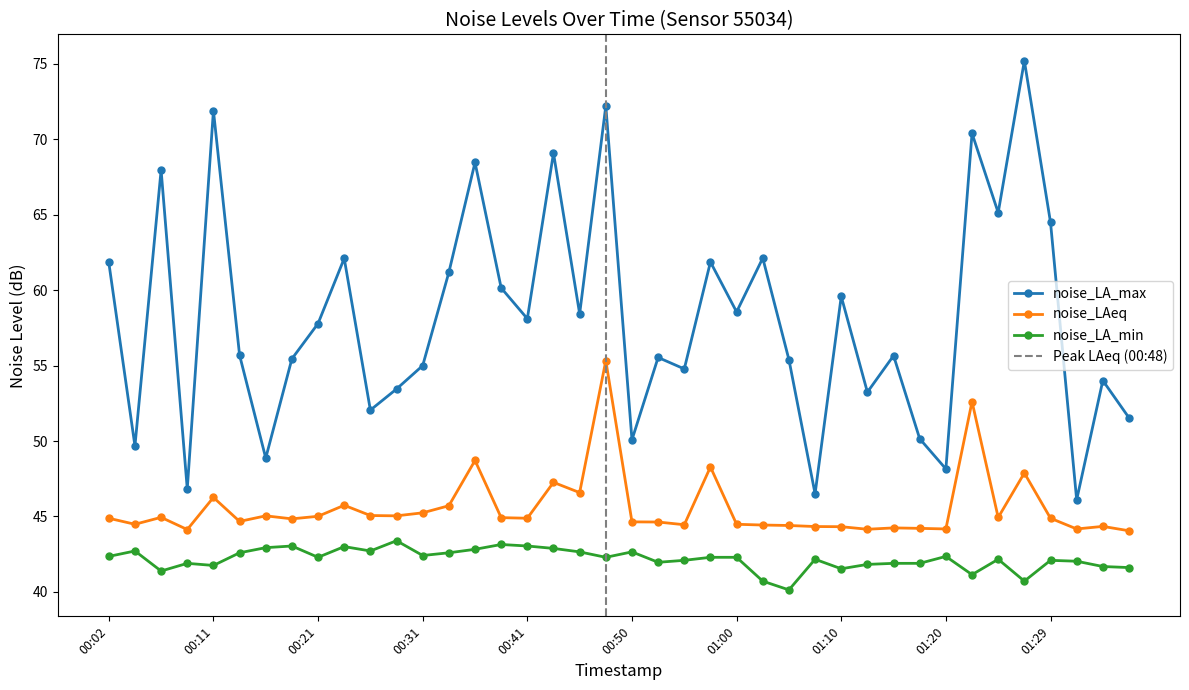

How many lines are shown in the chart?

3